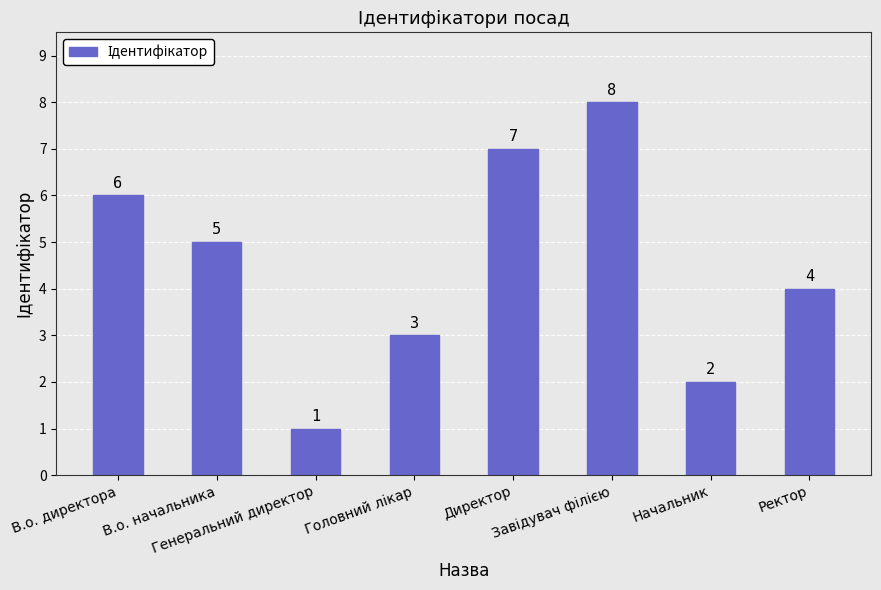

What is the maximum value shown in the chart?

8